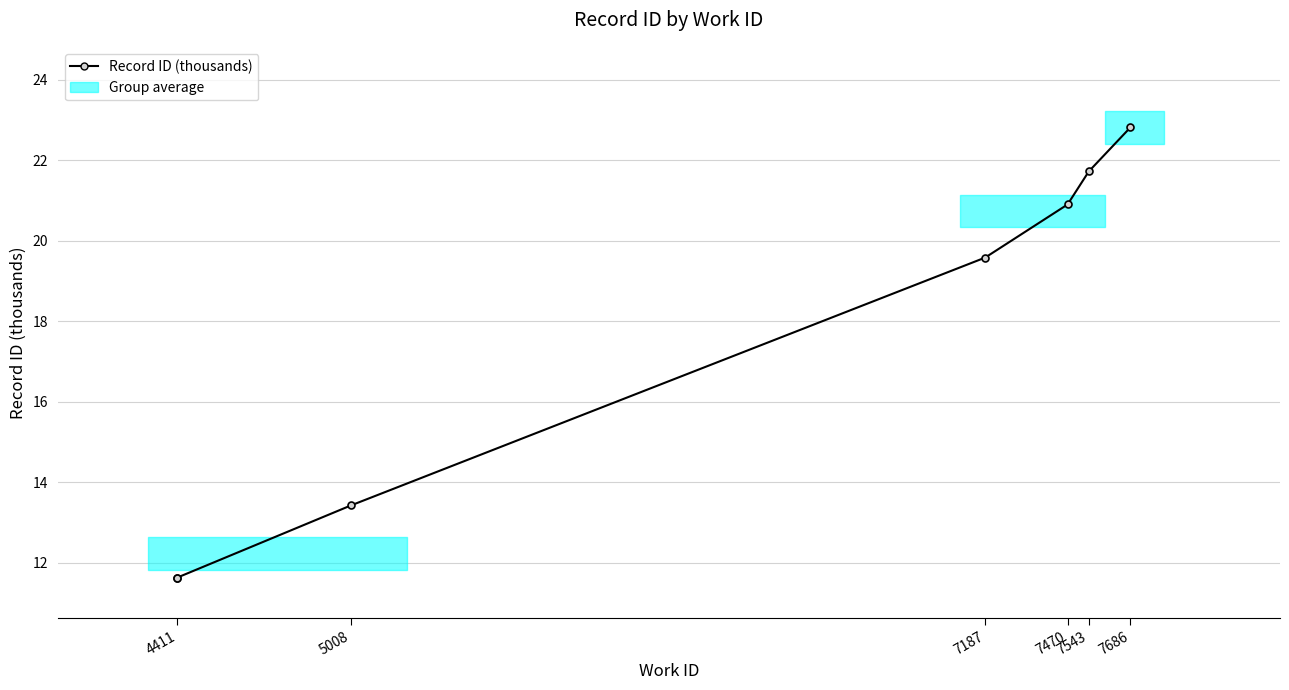

The chart shows a value of 14.1 at 7470. True or false?

False